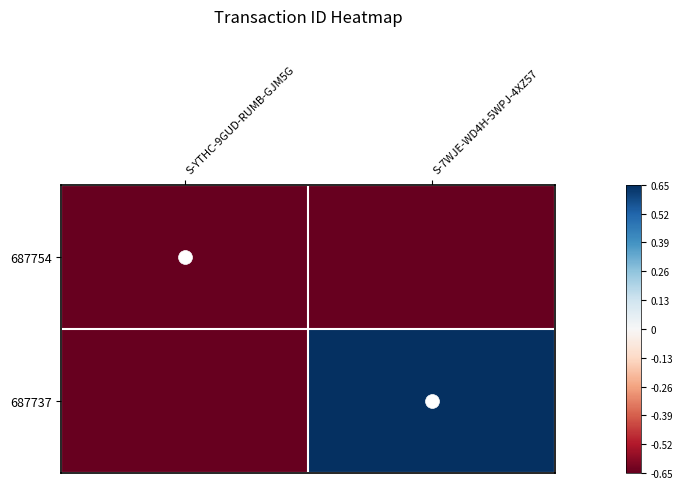

What is the total value across all series at S-YTHC-9GUD-RUMB-GJM5G?

-1.3